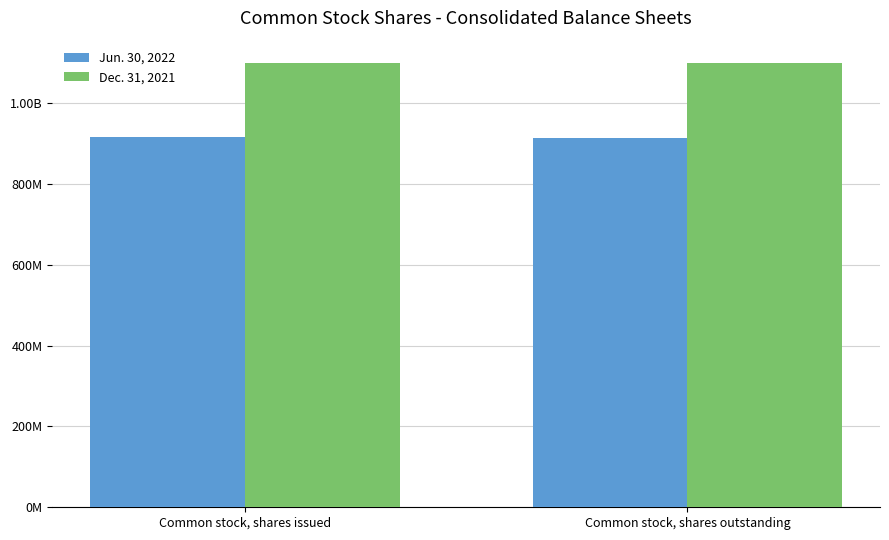

Does the chart contain stacked bars?

No